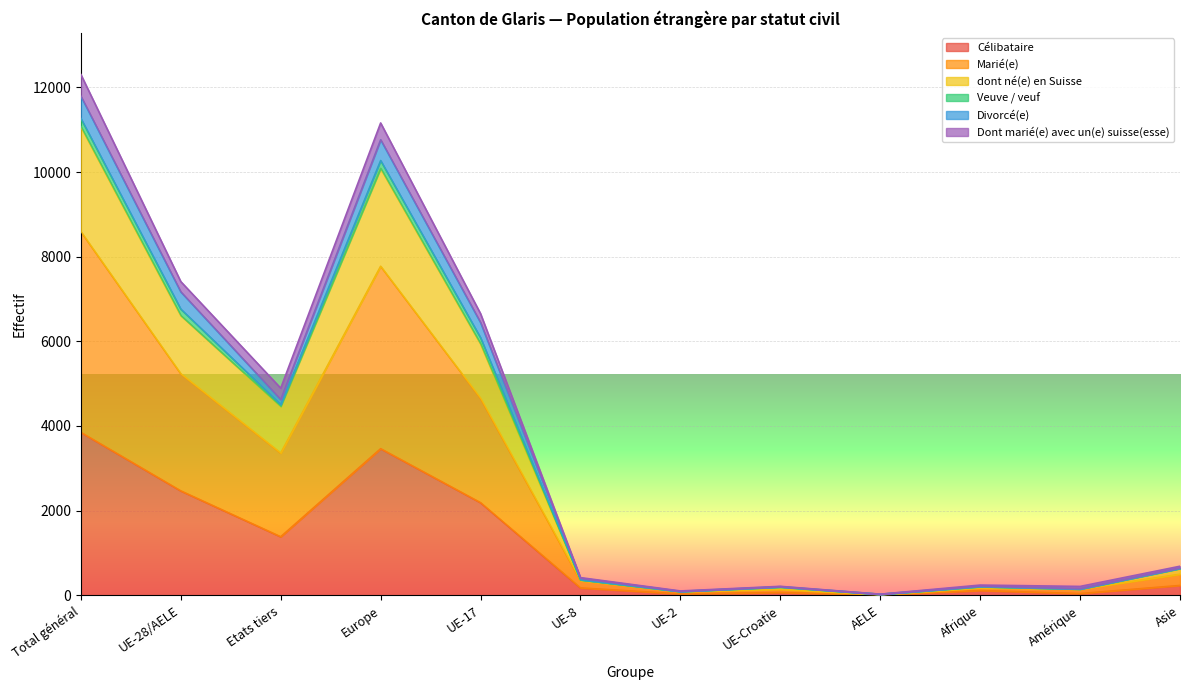

True or false: Divorcé(e) has more than 2 interior local peaks.

True